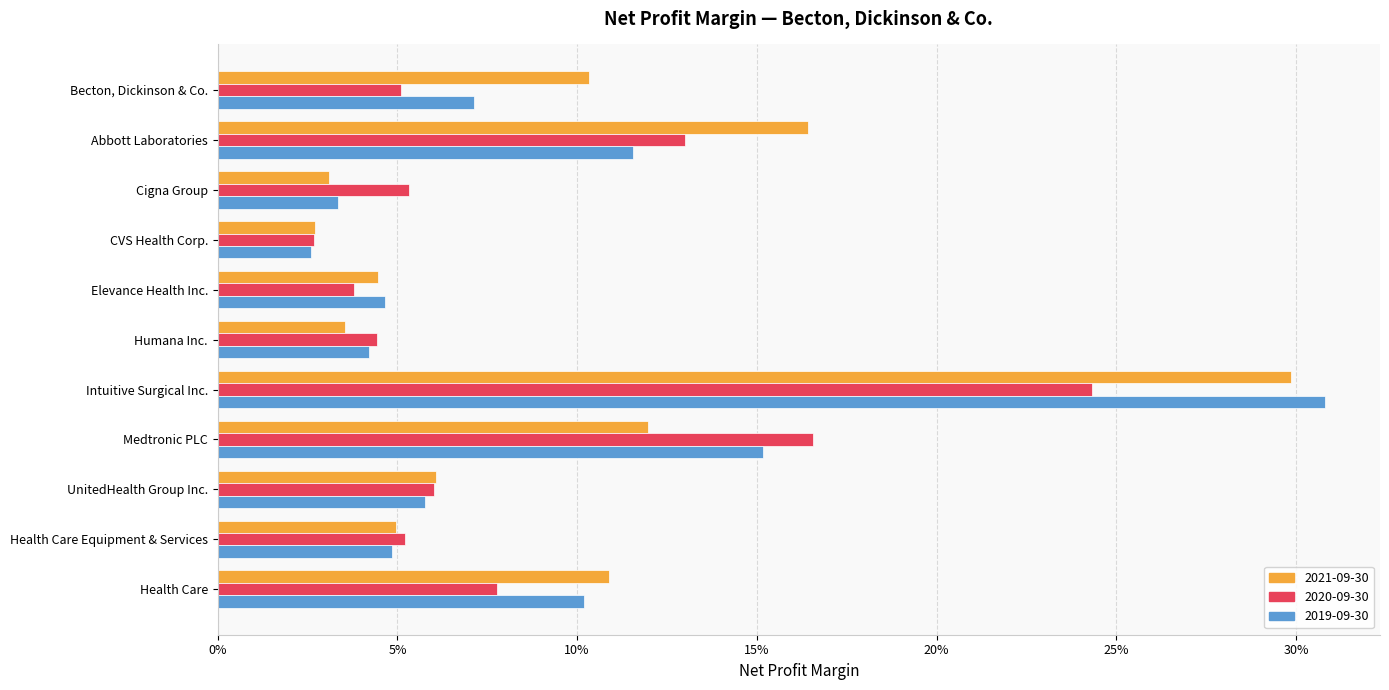

Which series has the widest spread of values?

2019-09-30